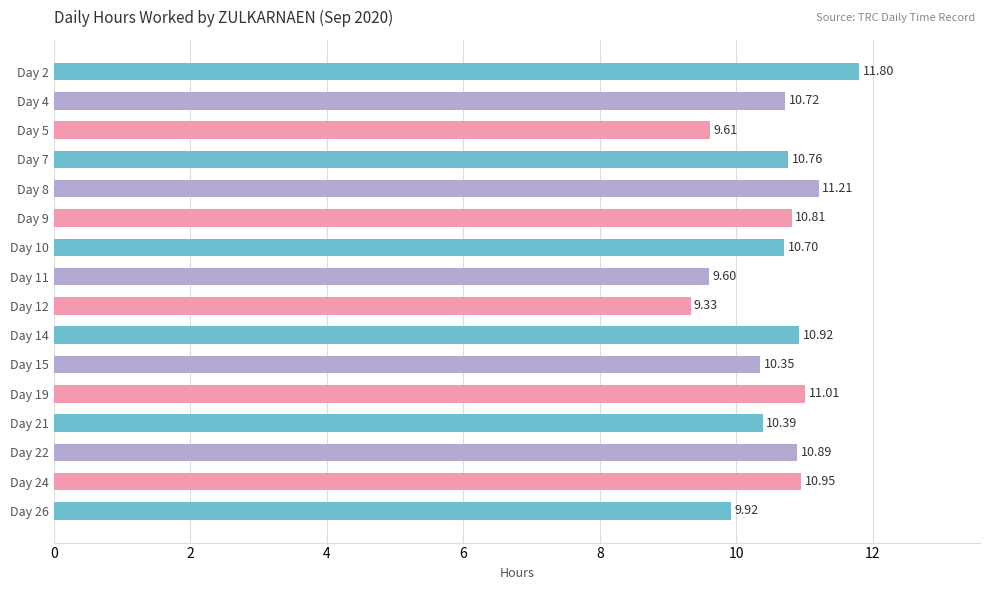

What is the difference between the second highest and second lowest values?

1.6